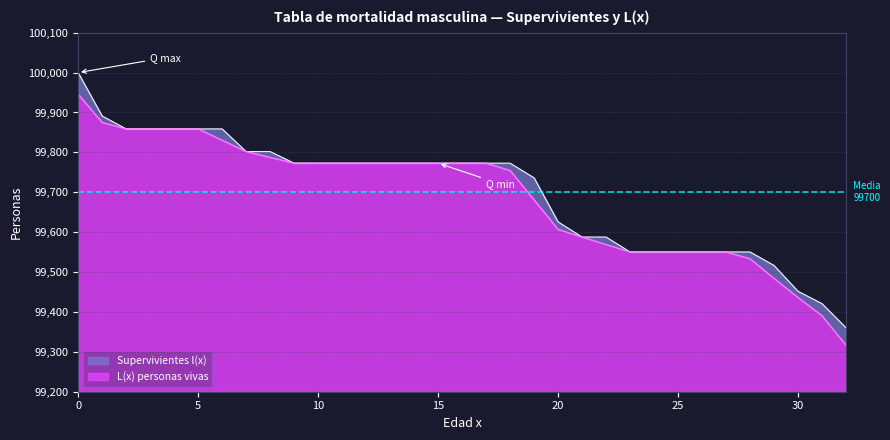

What is the difference between the second highest and second lowest values in the L(x) personas vivas series?

484.4